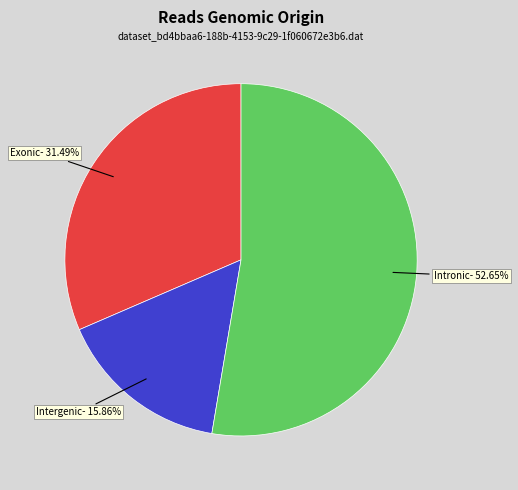

Rank the categories by value from highest to lowest.

Intronic, Exonic, Intergenic